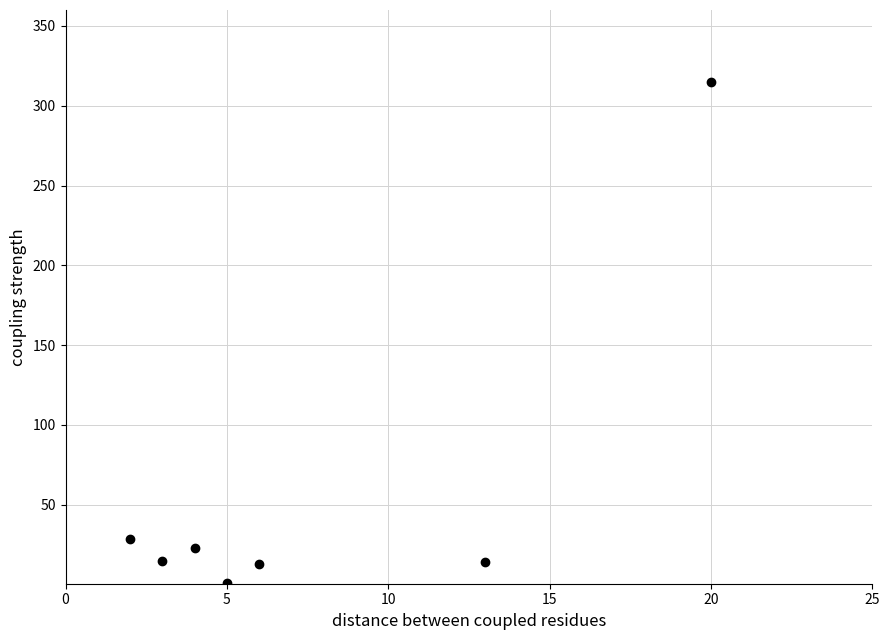

What is the range of Y values (max minus min)?

313.9